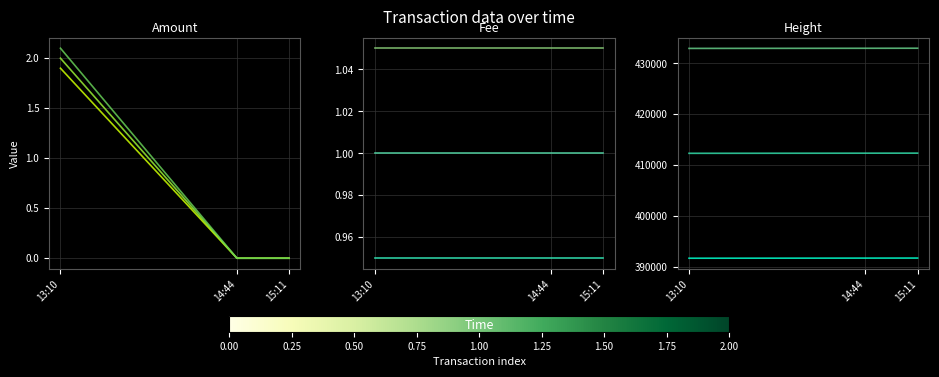

True or false: Height has a value of 175692.0 at 13:10.

False